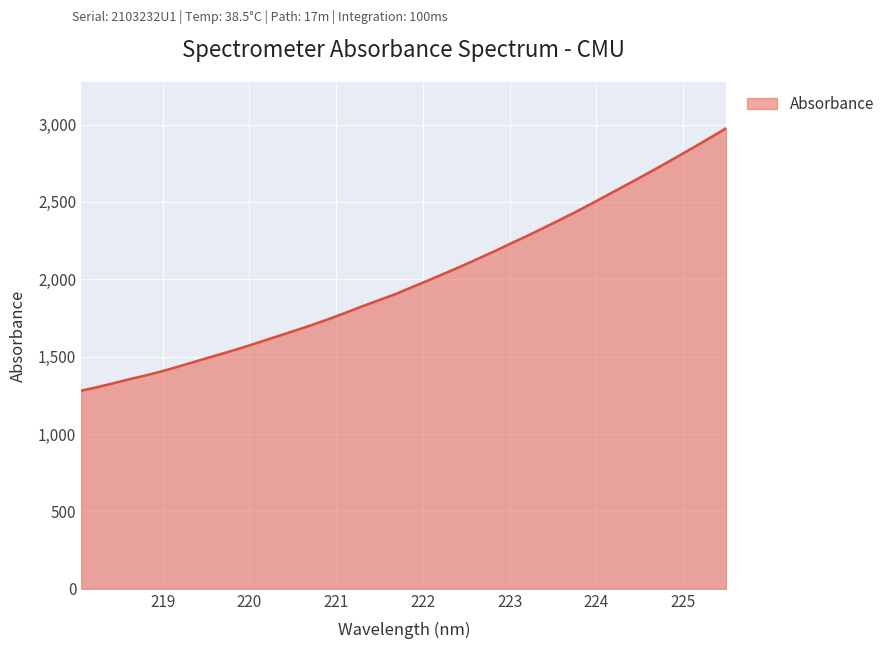

What is the maximum value shown in the chart?

2977.0